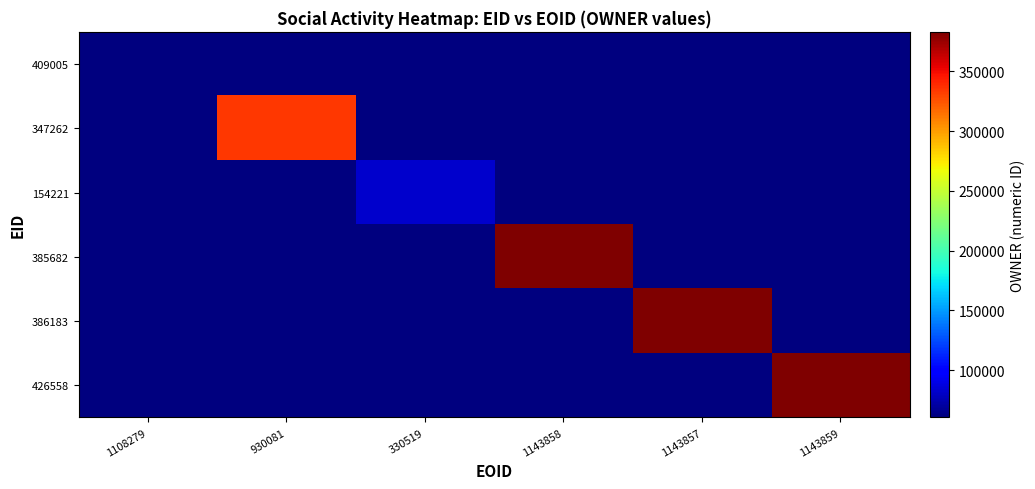

Which label corresponds to the smallest value in the chart?

930081